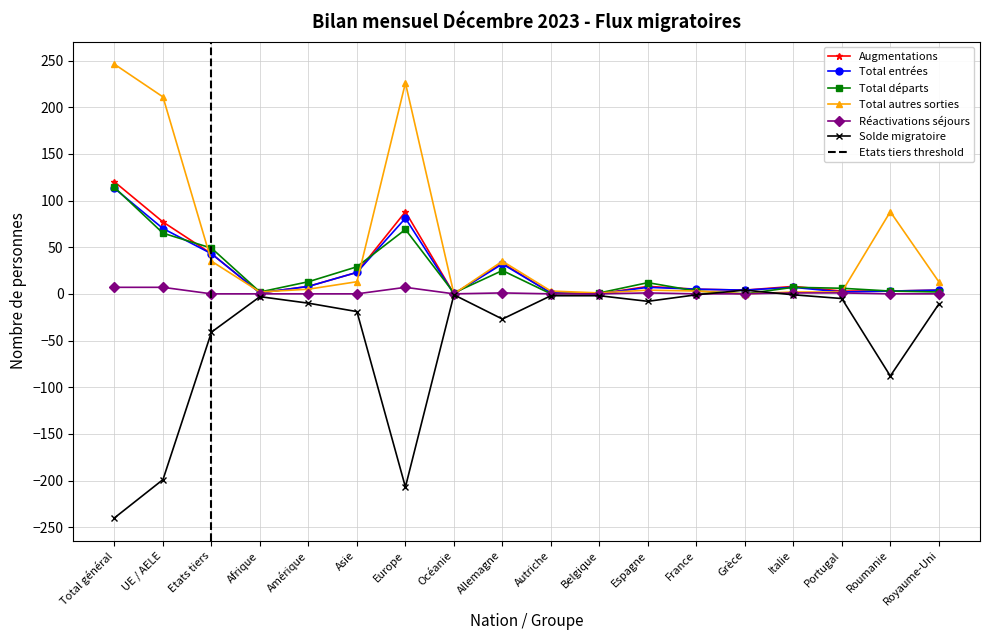

Read the Total entrées value at Autriche.

1